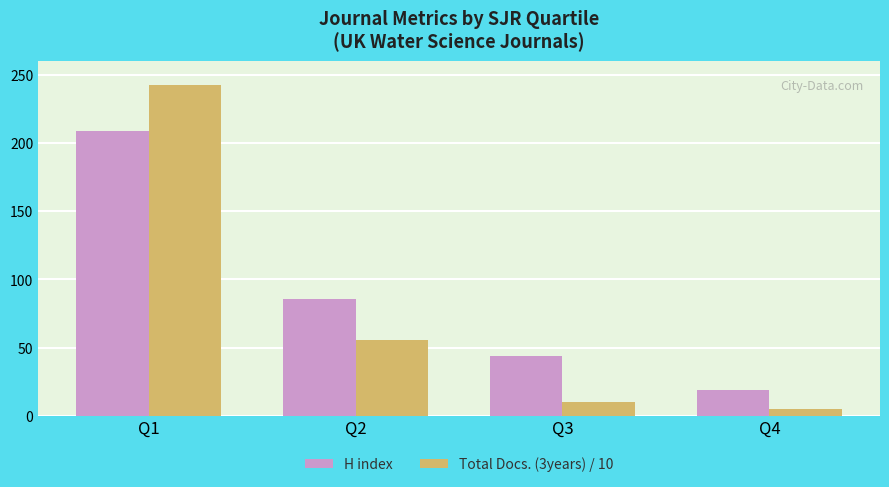

Are the bars grouped side by side (vs. stacked)?

Yes